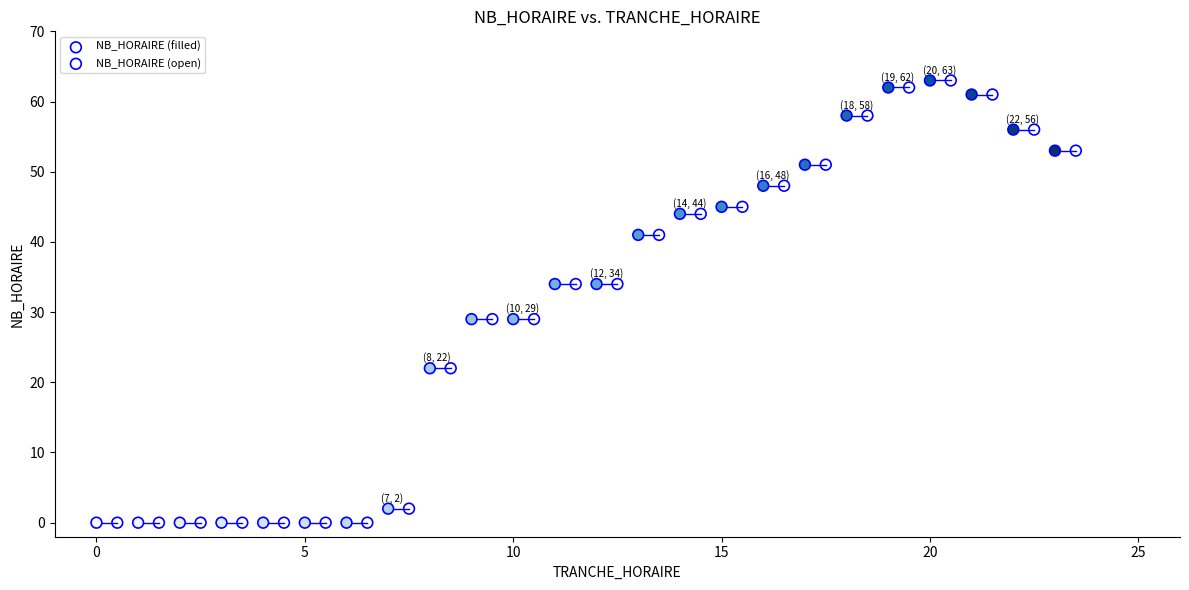

What are all the series names shown in the legend?

NB_HORAIRE (filled), NB_HORAIRE (open)